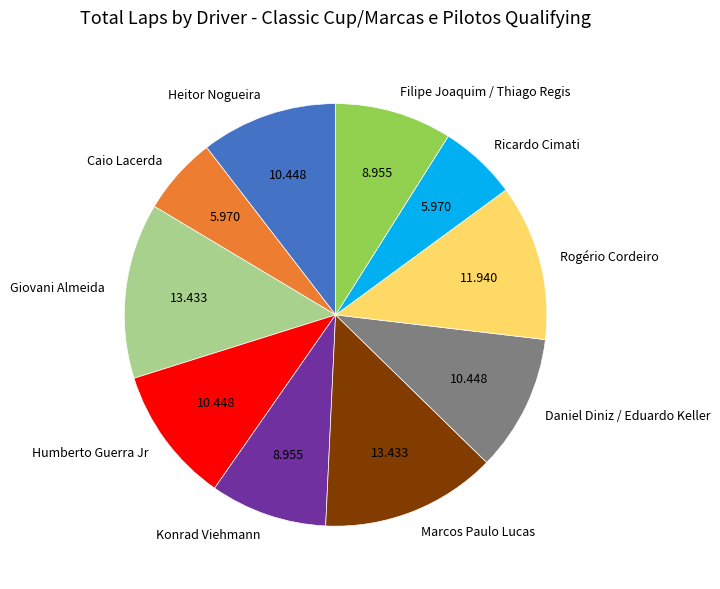

How many segments does this pie chart have?

10